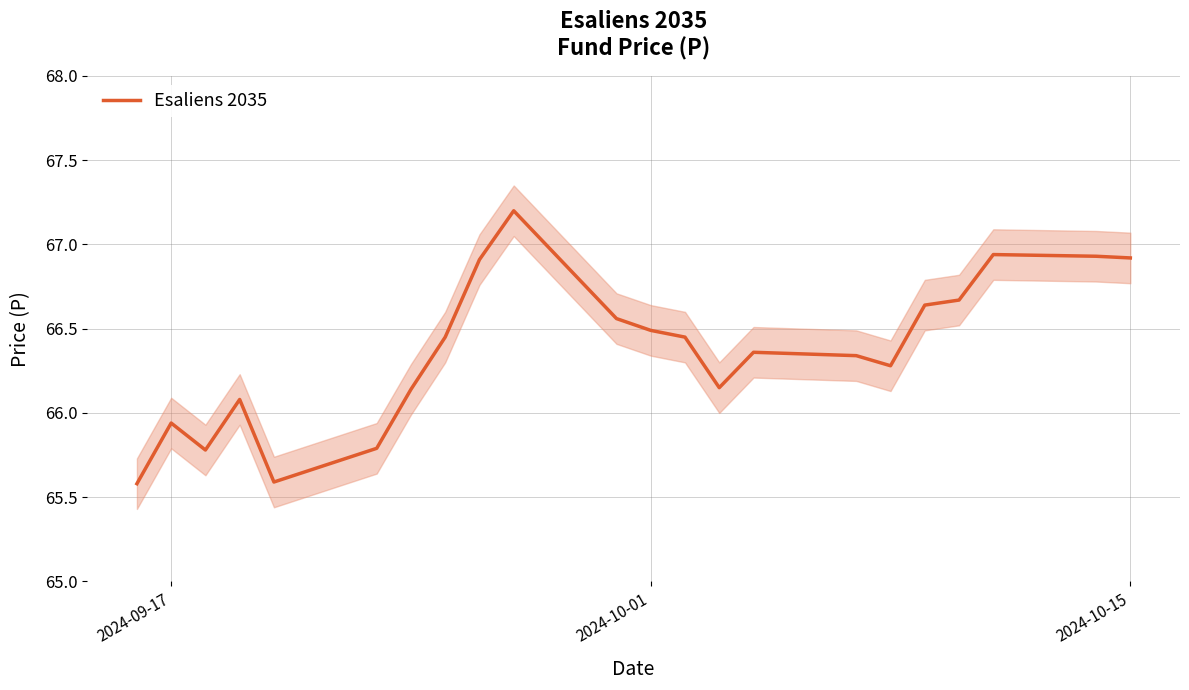

What is the maximum value for Esaliens 2035?

67.2